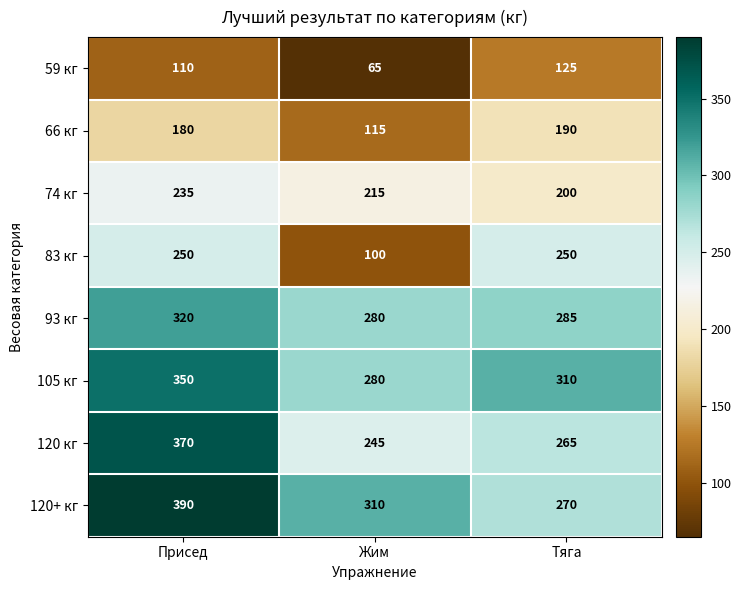

What is the total value across all series at Присед?

2205